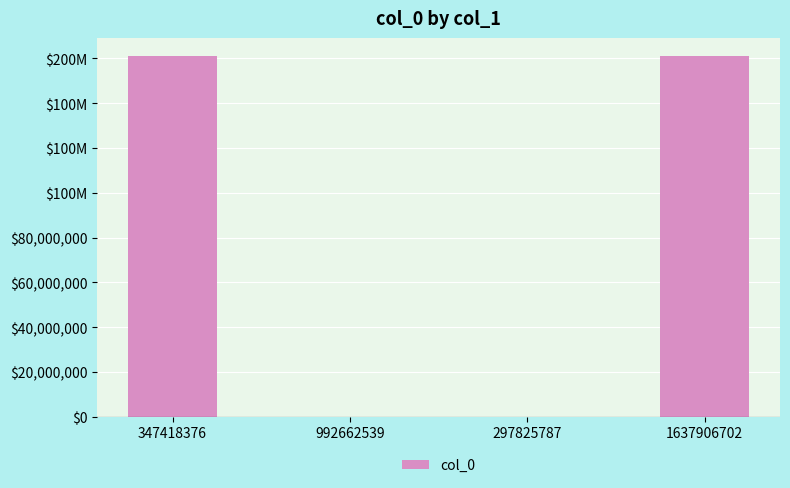

Reading left to right, list all the values displayed in this chart.

347418376=161044407	992662539=0	297825787=0	1637906702=161044407